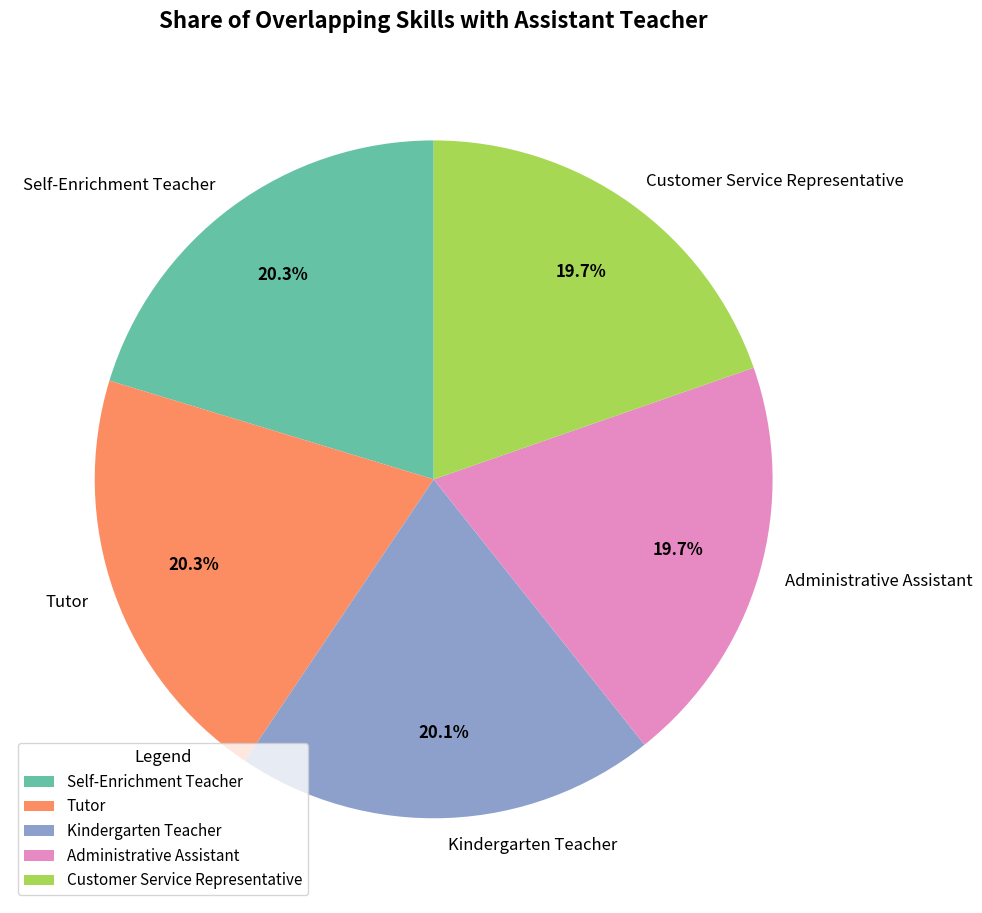

To the nearest percent, what percentage of the pie is Kindergarten Teacher?

20%